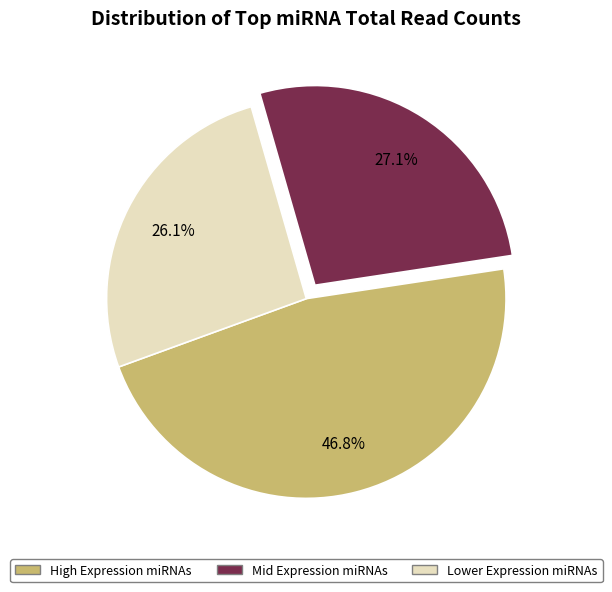

Is there any slice that represents more than half of the pie?

No